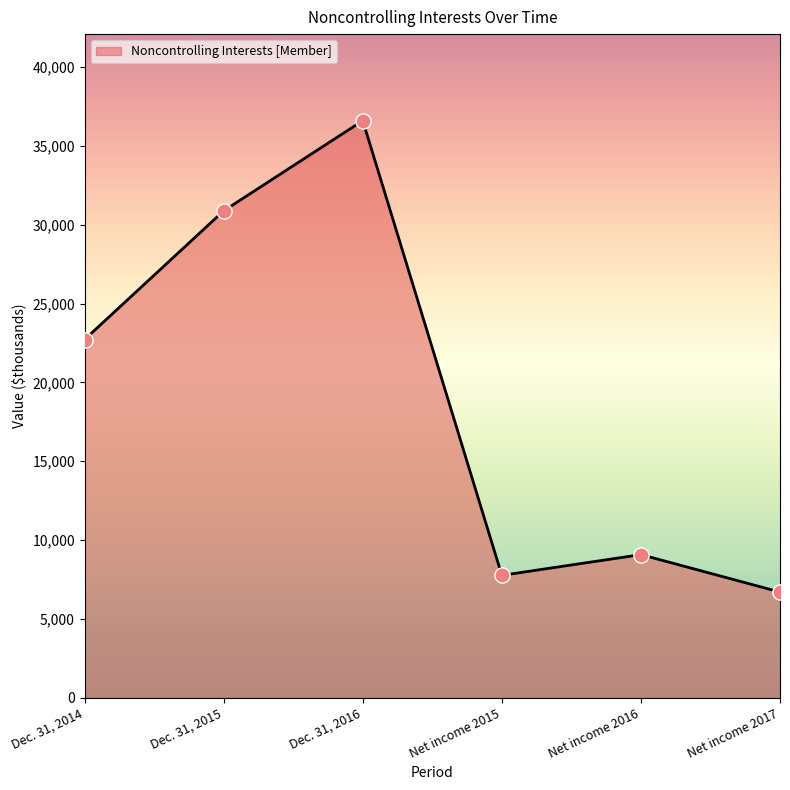

What is the change in value from Dec. 31, 2016 to Net income 2015?

-28840